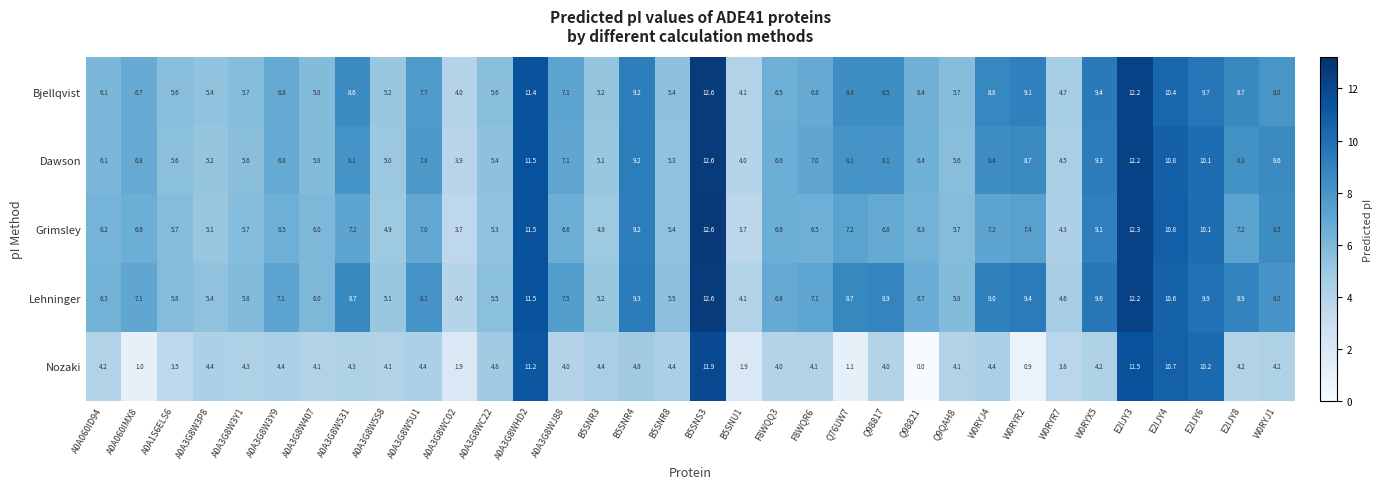

What is the sum of the Lehninger values at A0A060ID94 and A0A3G8WC02?

10.3